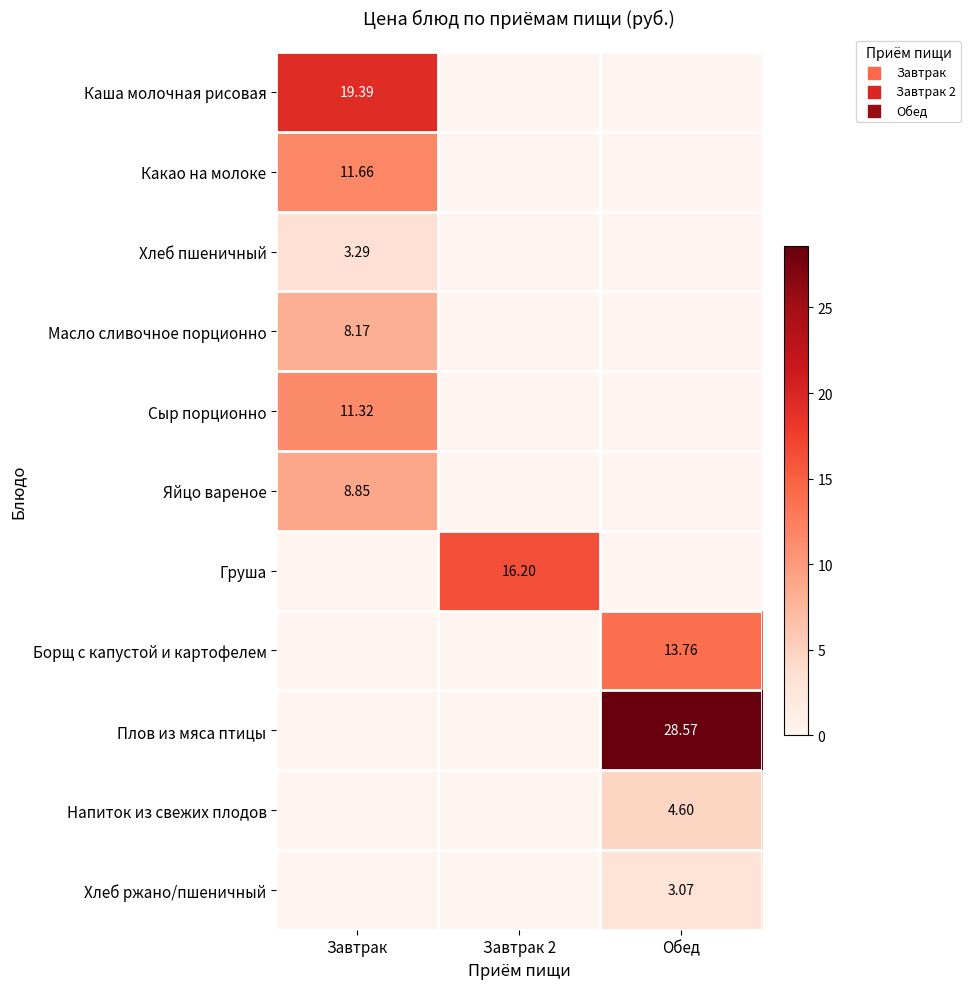

Is the value of Хлеб ржано/пшеничный at Обед greater than the value of Груша at Завтрак 2?

No